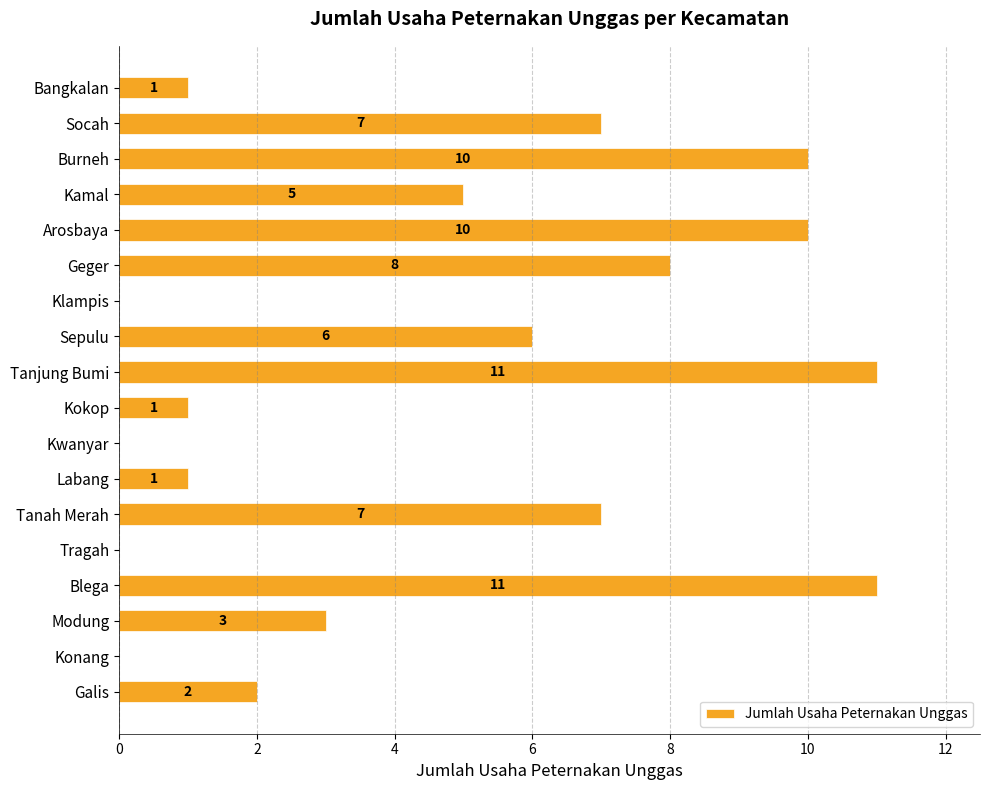

What is the greatest value displayed?

11